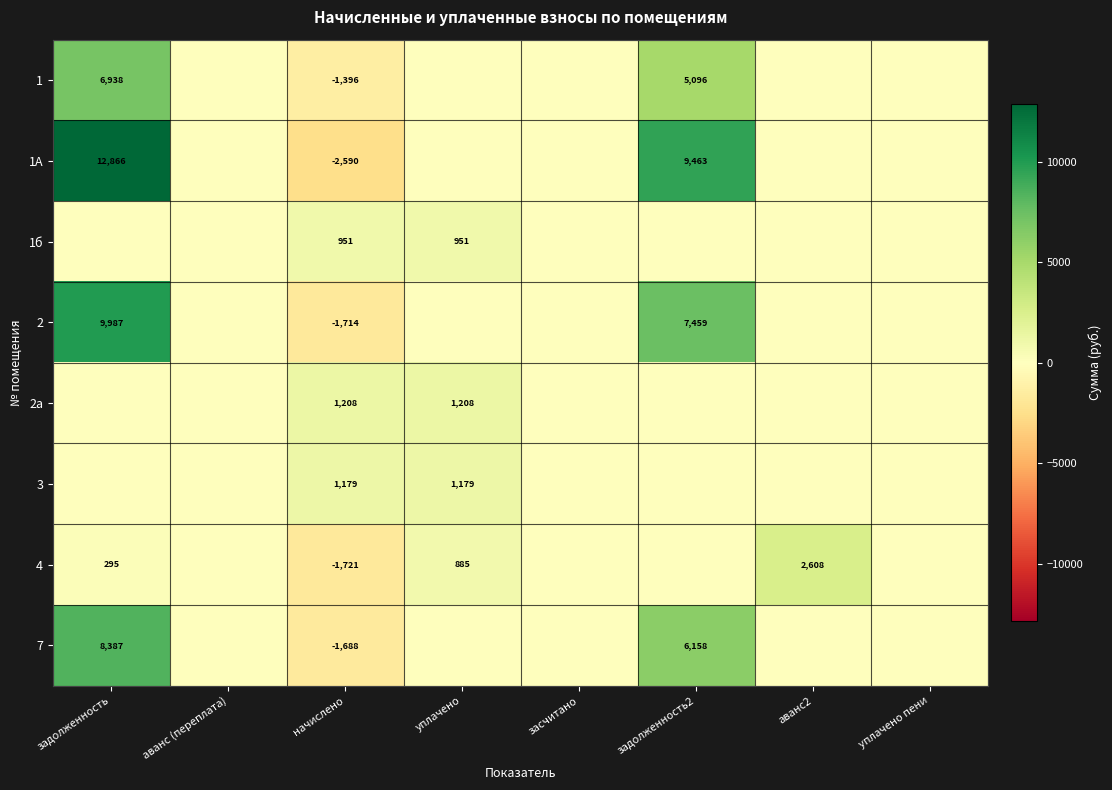

The 2а series shows 1208 at начислено. True or false?

True